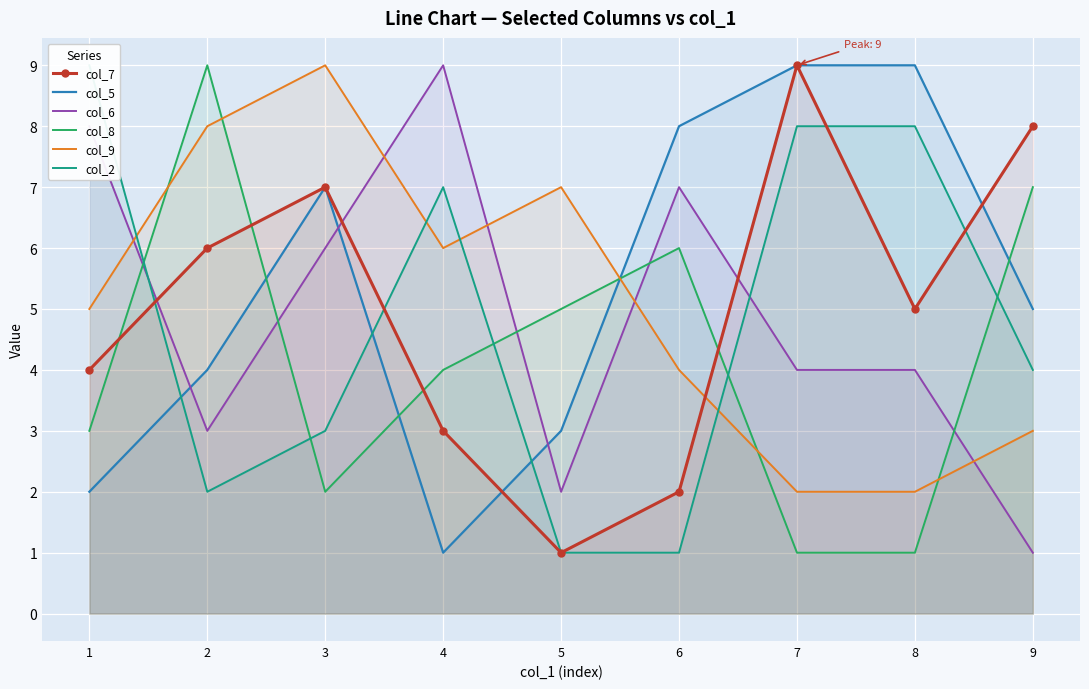

Where is the first local maximum for col_7?

3